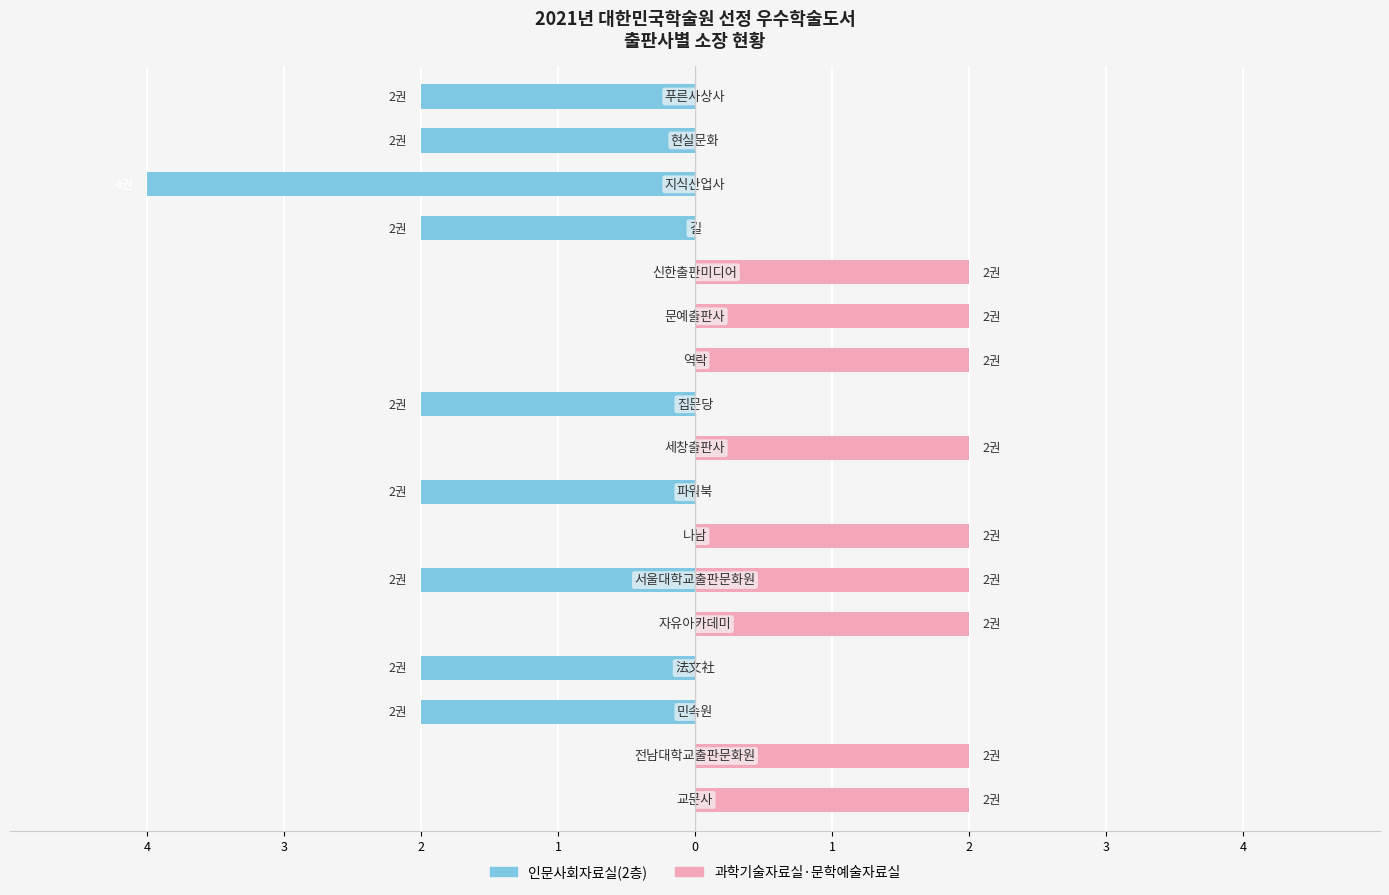

At 12, list the series in order from largest to smallest.

과학기술자료실·문학예술자료실, 인문사회자료실(2층)